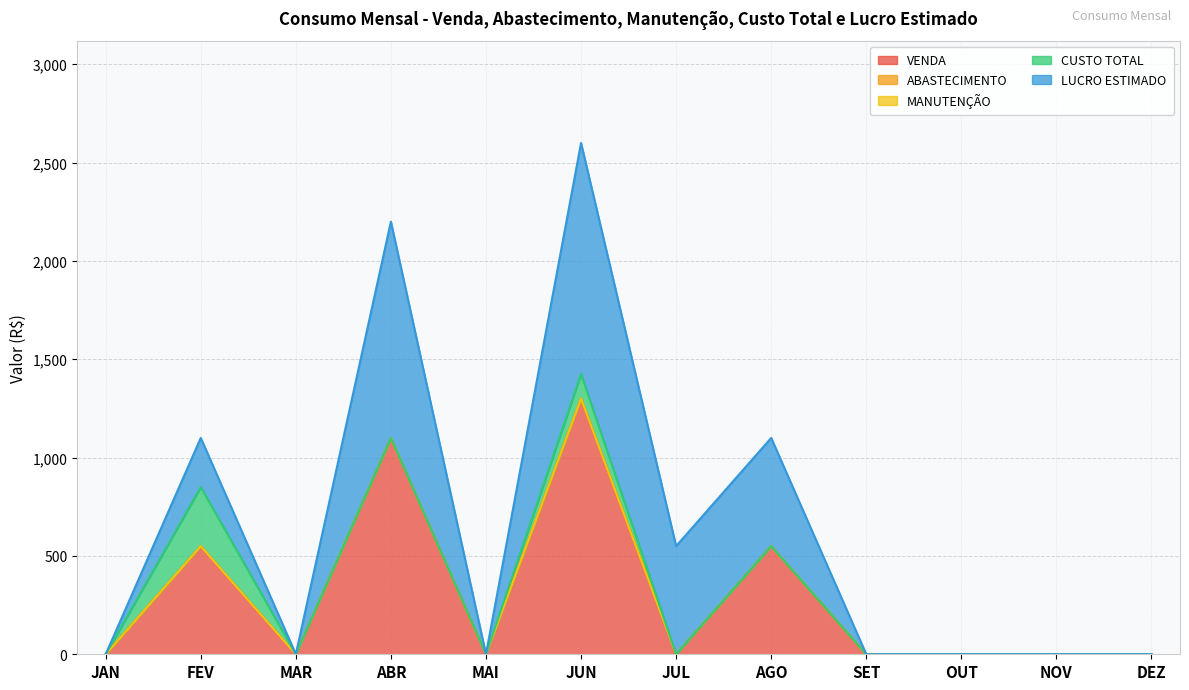

Reading left to right, transcribe all the data shown in this chart.

VENDA: 0	550	0	1100	0	1300	0	550	0	0	0	0
ABASTECIMENTO: 0	0	0	0	0	0	0	0	0	0	0	0
MANUTENÇÃO: 0	0	0	0	0	0	0	0	0	0	0	0
CUSTO TOTAL: 0	300	0	0	0	125	0	0	0	0	0	0
LUCRO ESTIMADO: 0	250	0	1100	0	1175	550	550	0	0	0	0